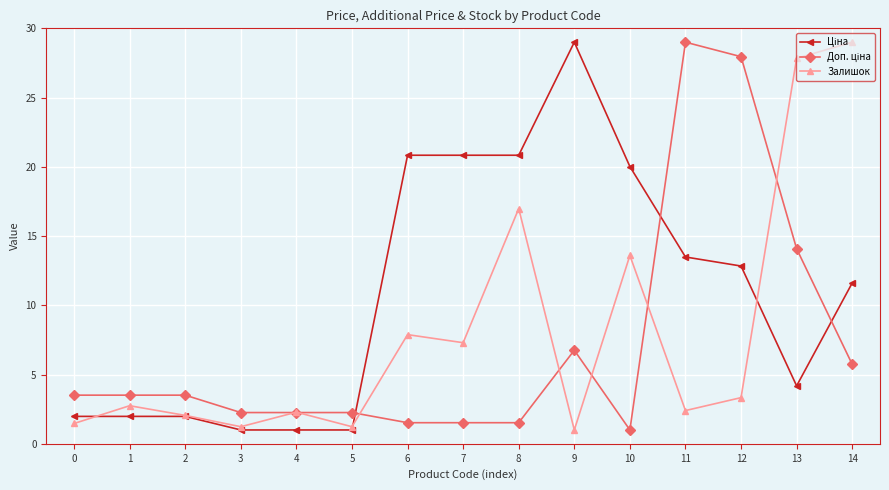

True or false: Залишок has more than 0 interior local peaks.

True